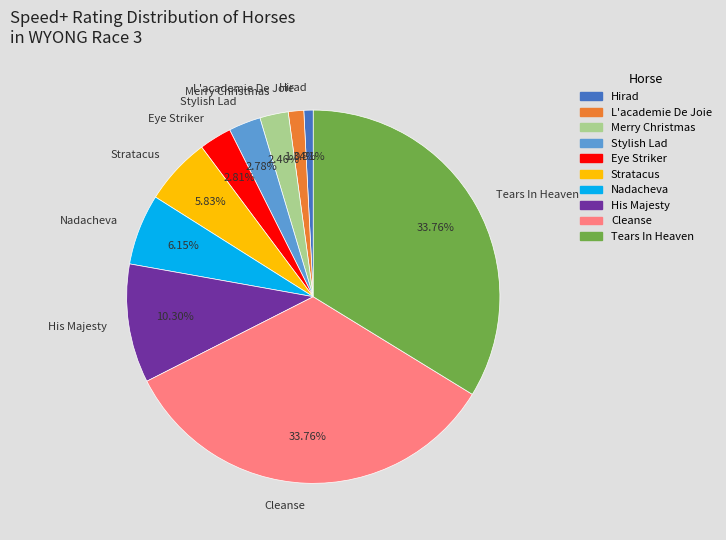

To the nearest percent, what is the average slice percentage?

10%